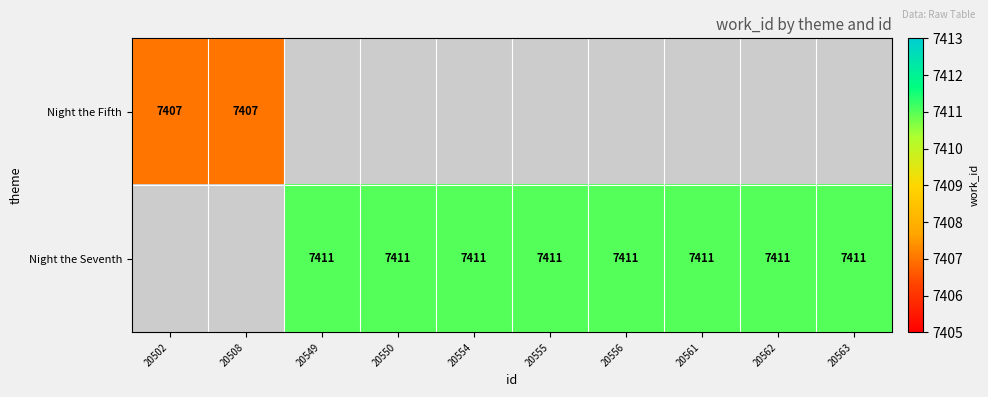

Is the value of Night the Fifth at 20508 greater than the value of Night the Seventh at 20563?

No